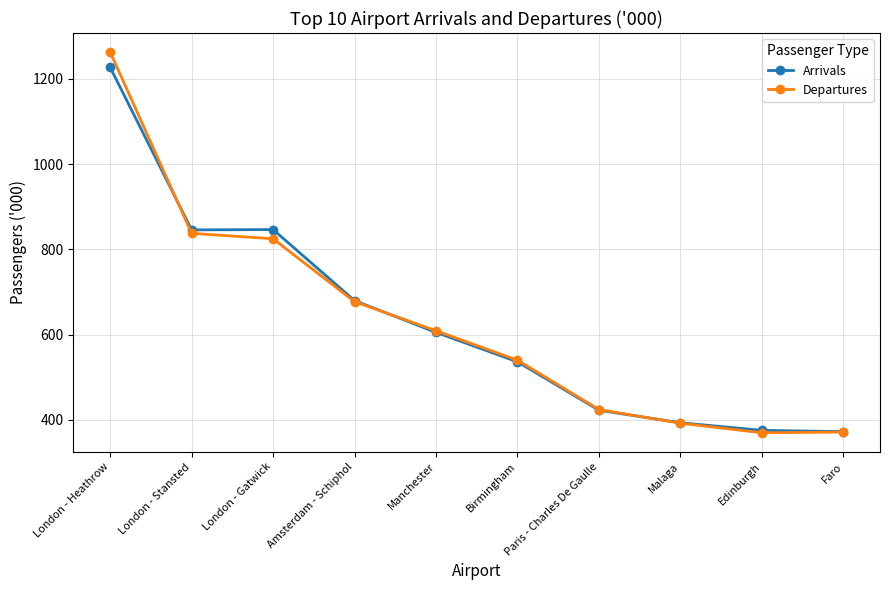

List the series in order of their peak value, highest first.

Departures, Arrivals